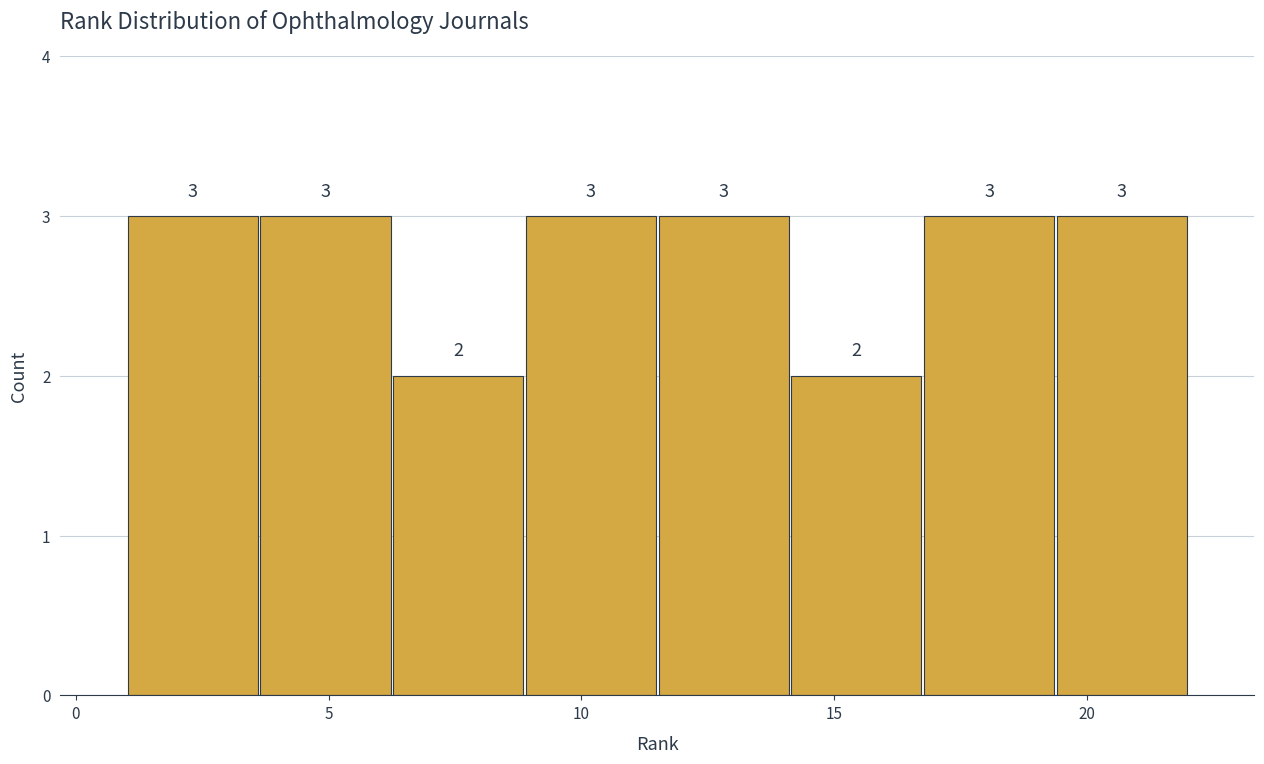

What is the height of the bar covering 3.5 to 6.5 on the x-axis? The bar edges are not printed on the chart, so give them approximately, as read against the axis.

3